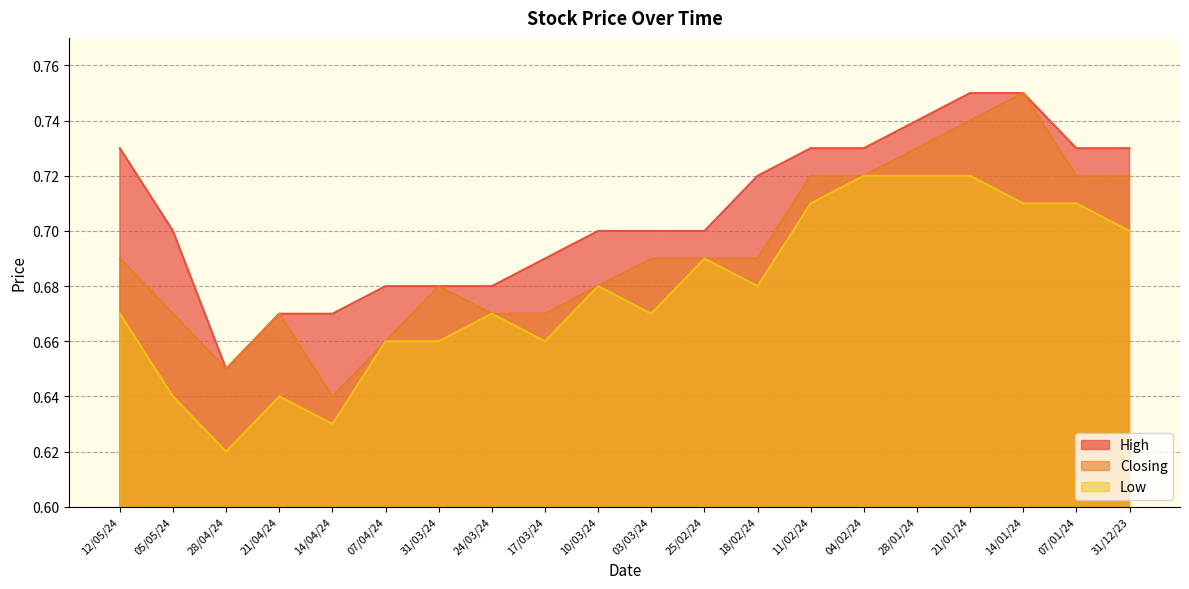

How many data points does each series have?

20